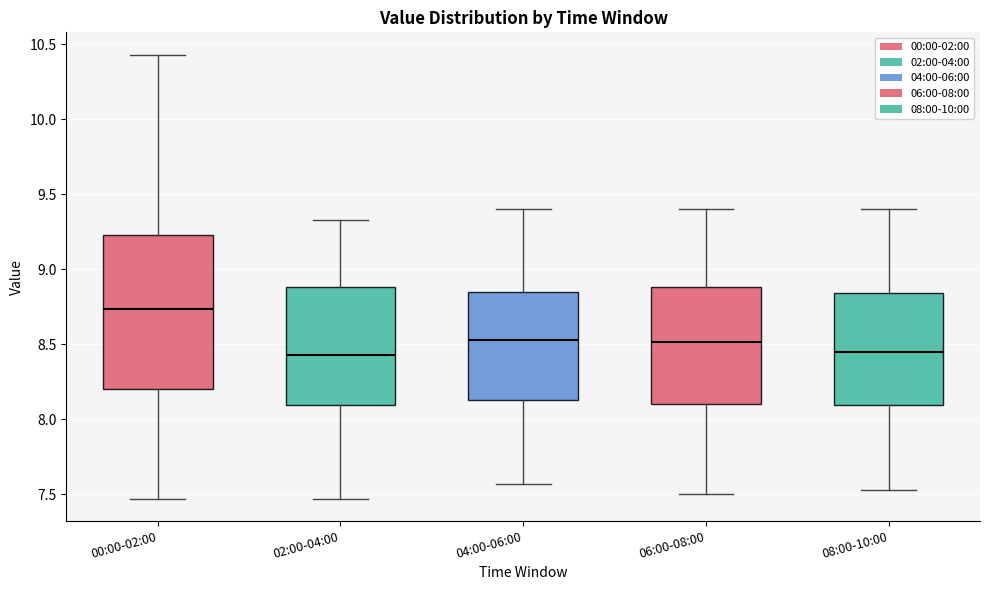

Which box is the tallest, from its lower edge to its upper edge?

00:00-02:00